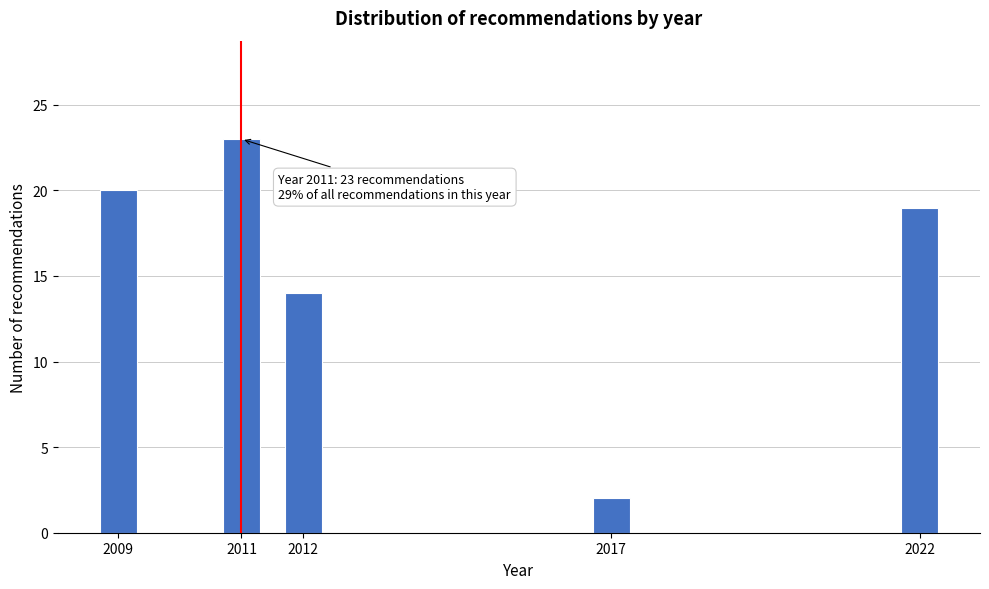

Reading left to right, transcribe all the data shown in this chart.

20	23	14	2	19